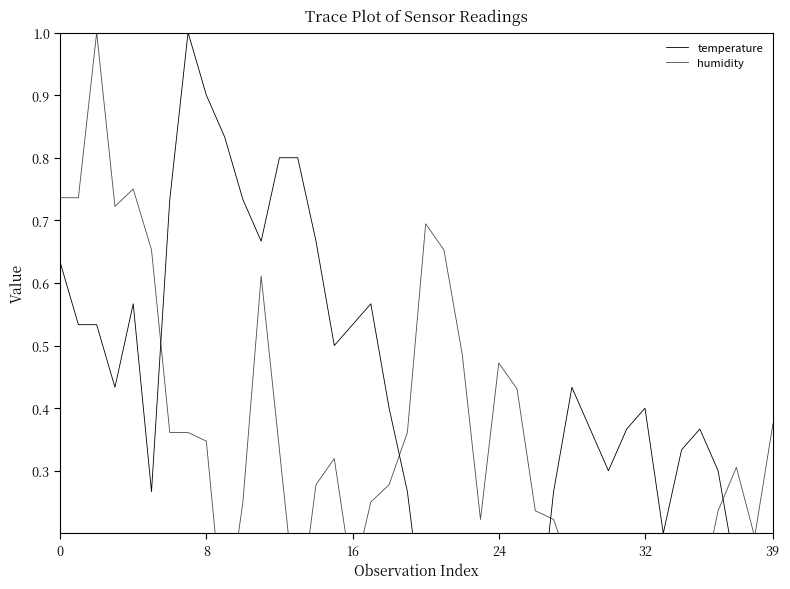

Which category has the highest value in the temperature series?

7